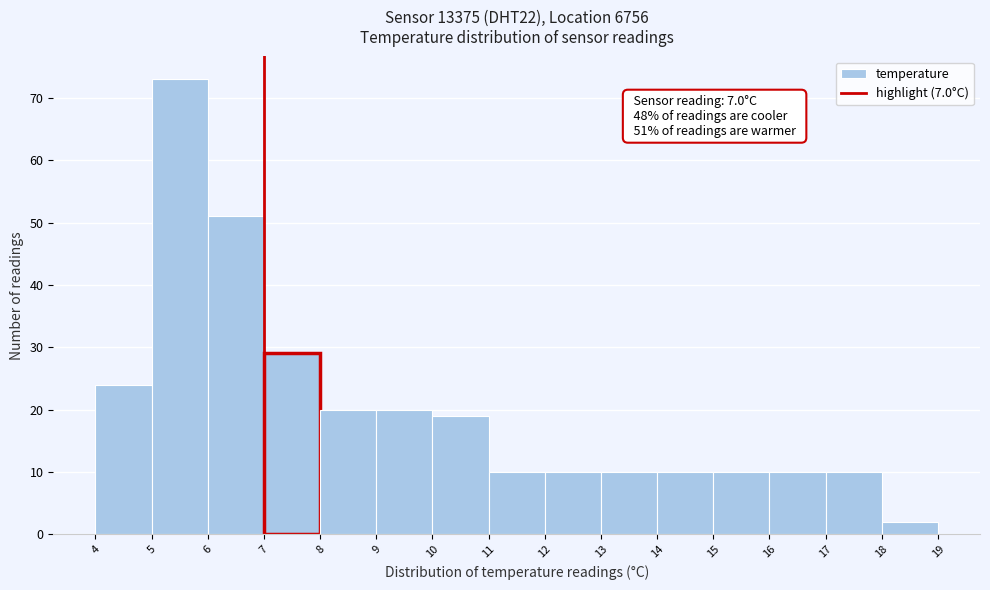

Which range on the x-axis has the tallest bar?

5 to 6